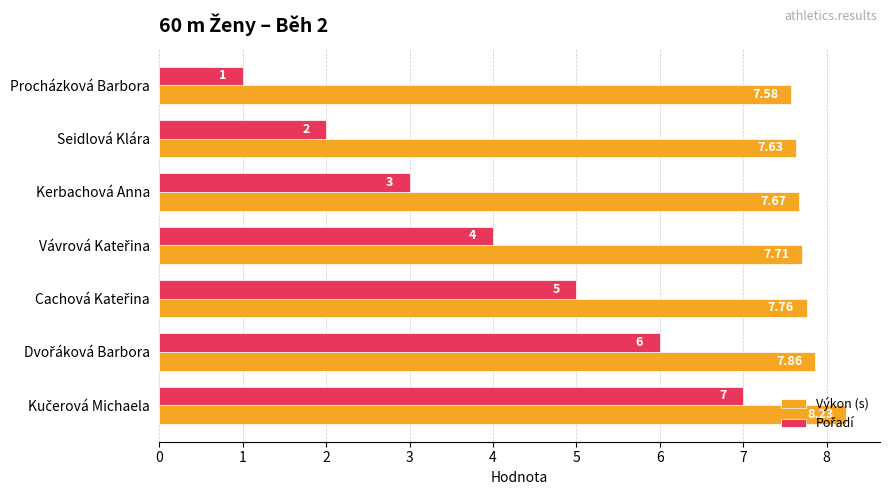

Where is Výkon (s) nearest to the value 7?

Procházková Barbora